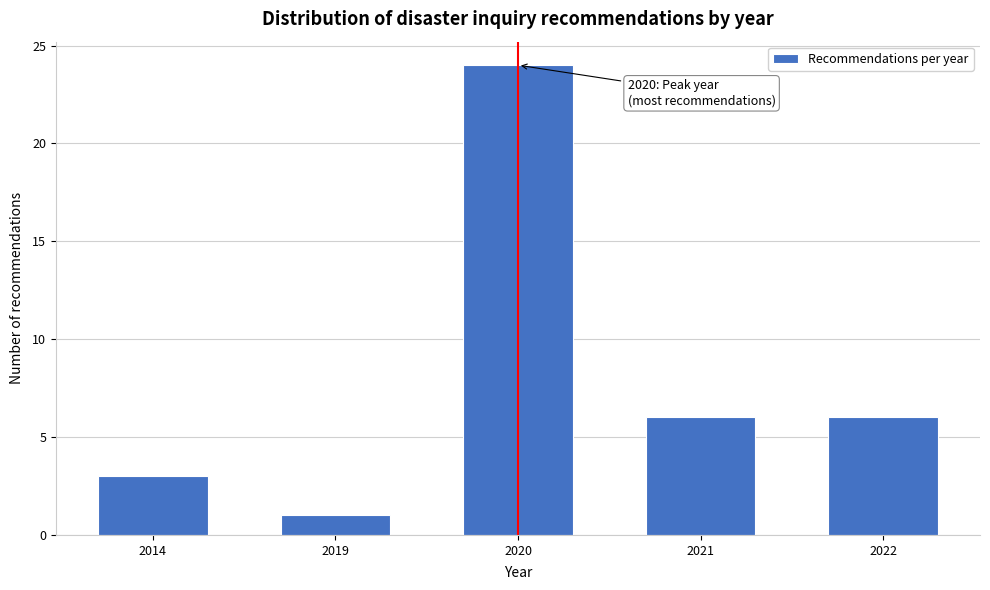

Reading left to right, transcribe all the data shown in this chart.

3	1	24	6	6